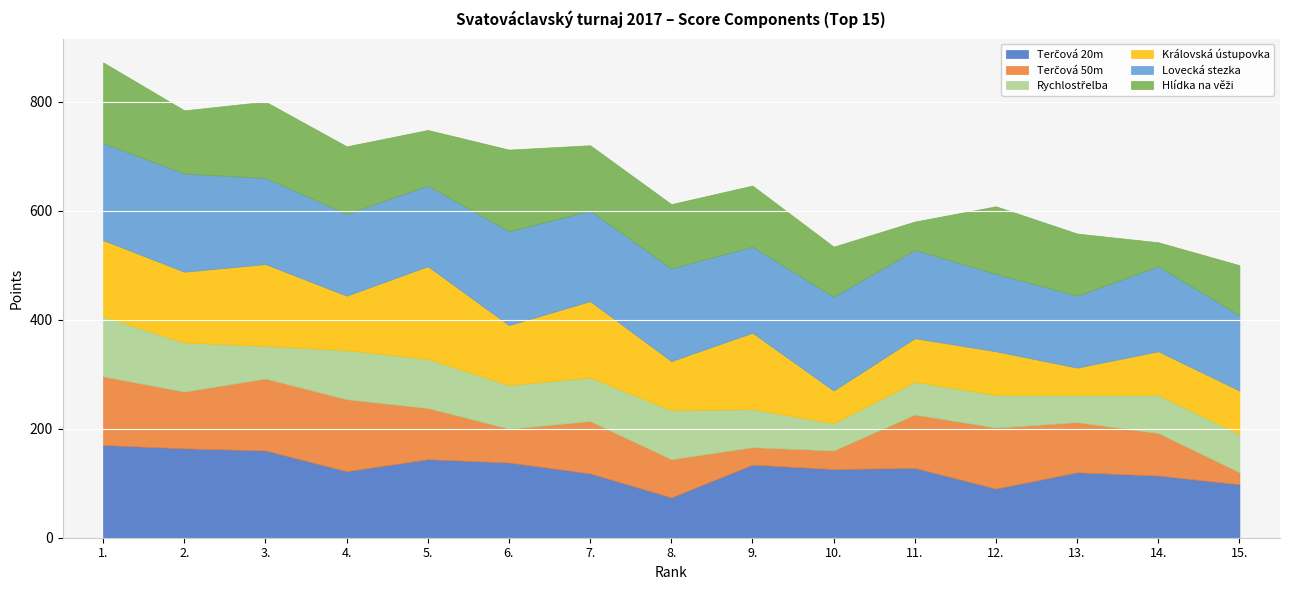

True or false: Hlídka na věži has a value of 150 at 6..

True